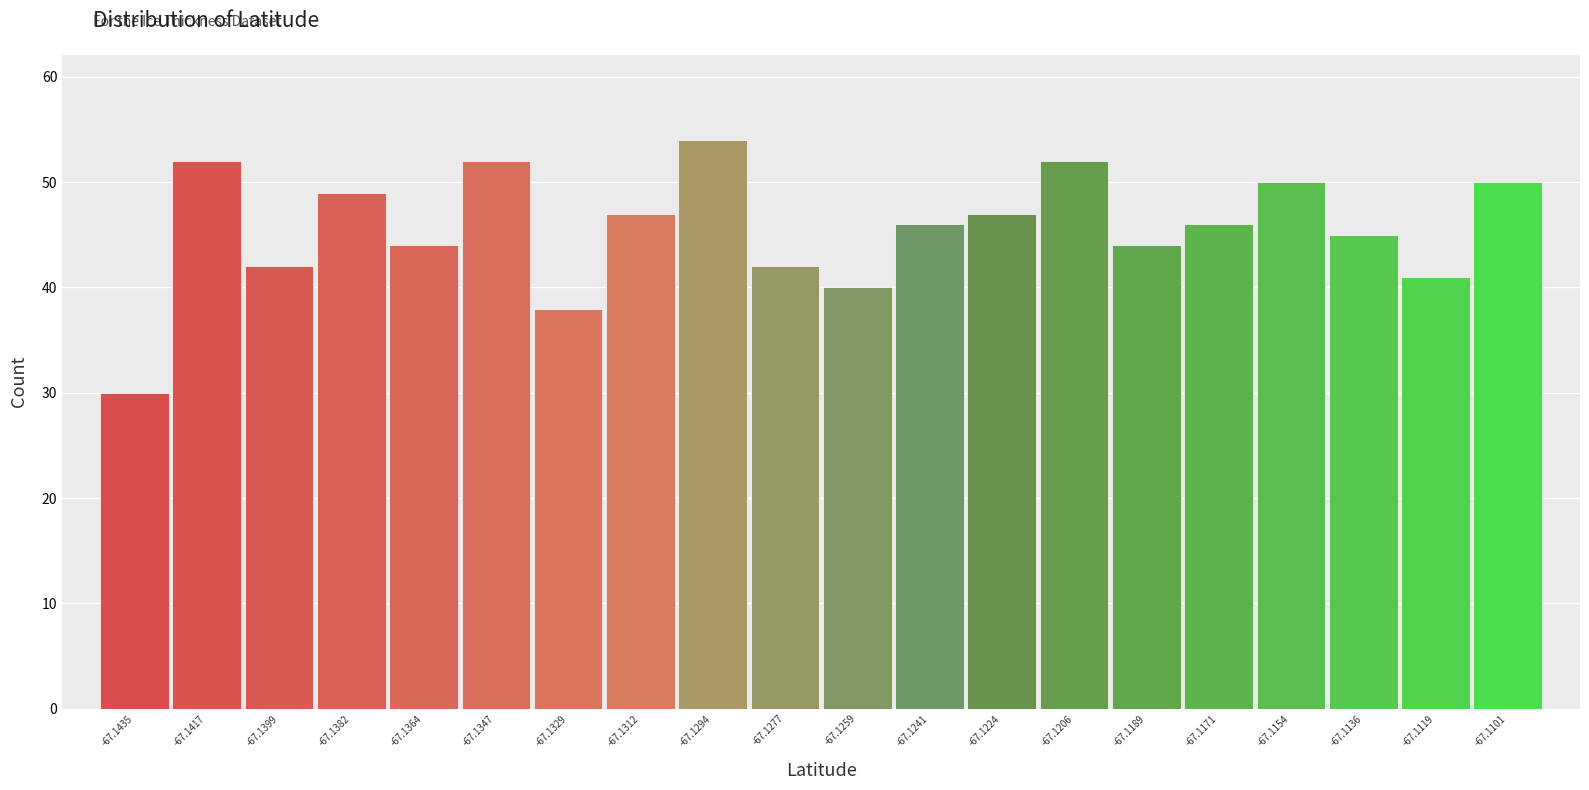

Reading left to right, extract all data points from this chart.

30	52	42	49	44	52	38	47	54	42	40	46	47	52	44	46	50	45	41	50